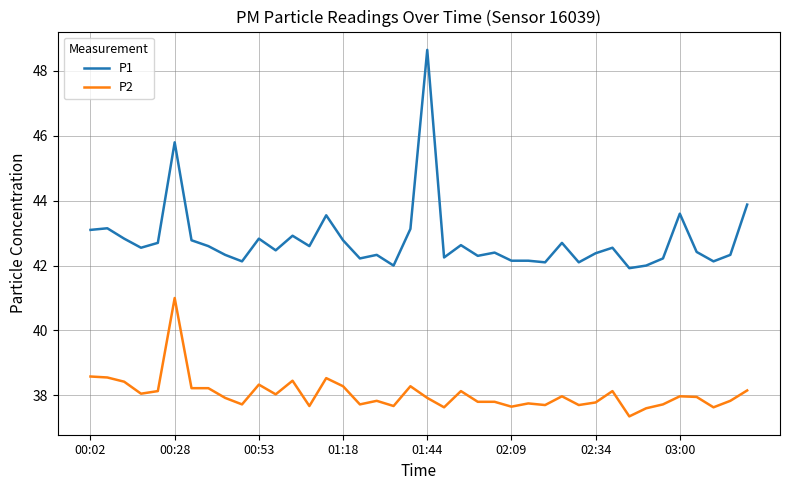

List the series in order of their peak value, lowest first.

P2, P1